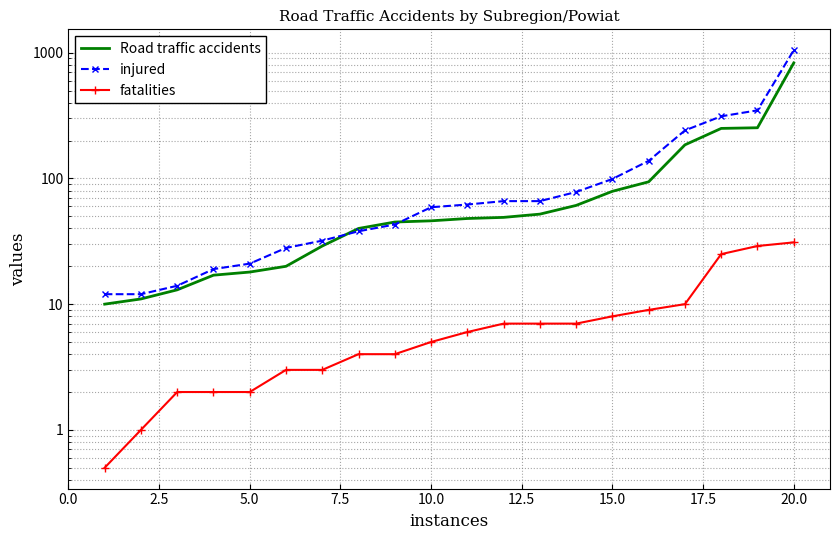

The Road traffic accidents series shows 411.4 at 17. True or false?

False